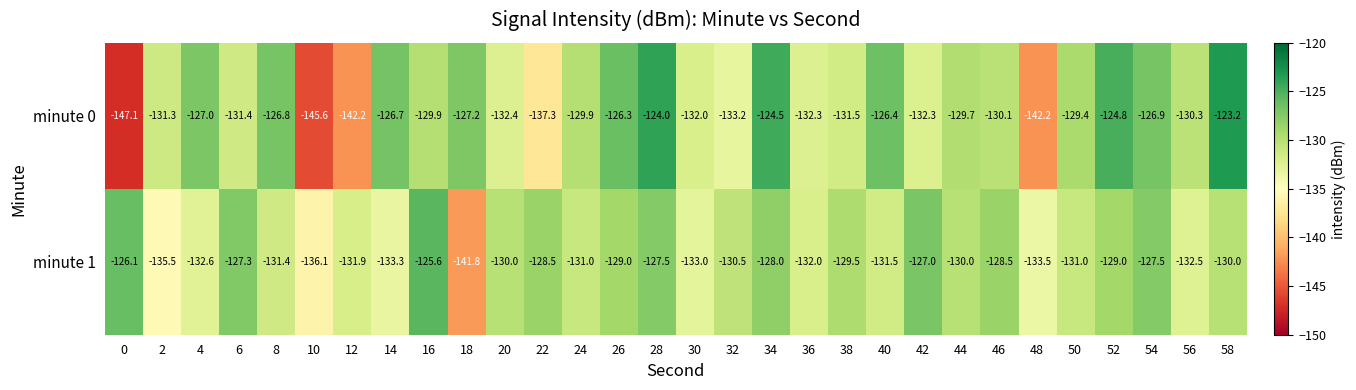

What is the average value of the minute 1 series?

-130.7